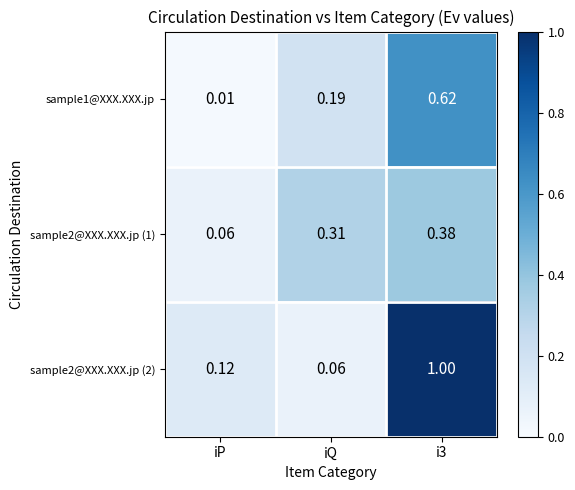

Where is sample2@XXX.XXX.jp (2) nearest to the value 0?

iQ